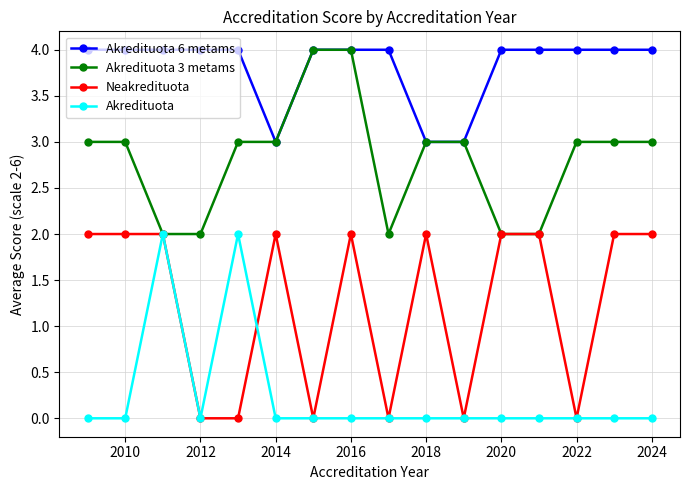

Which series has the largest total across all categories?

Akredituota 6 metams